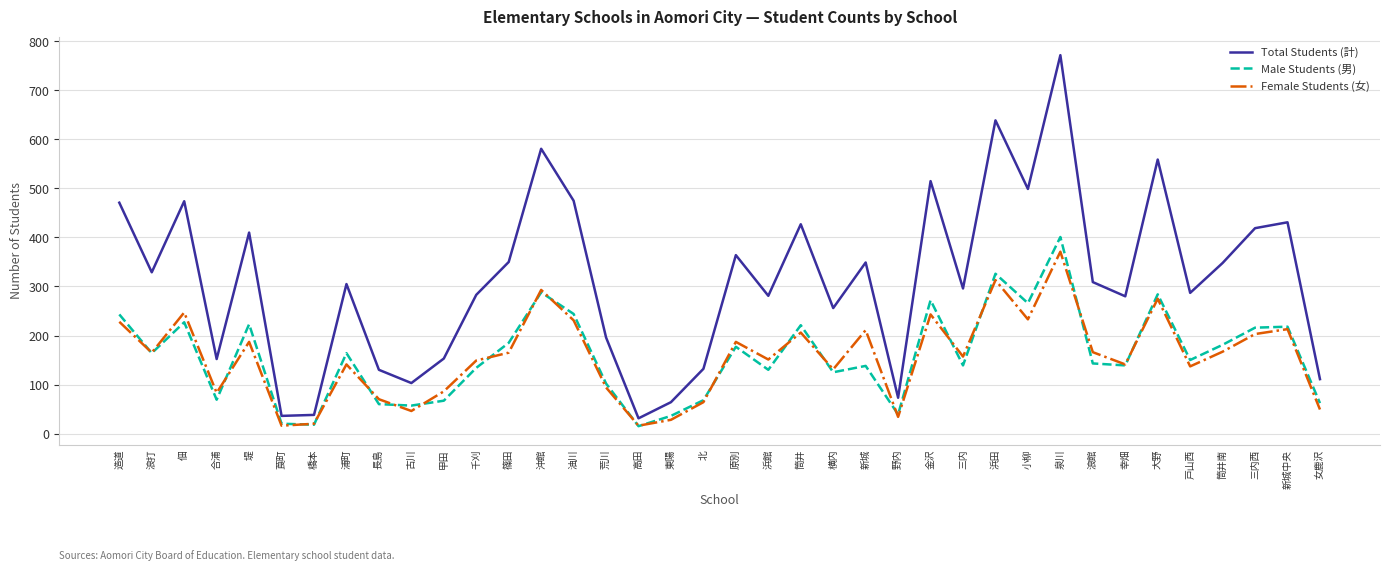

Is it true that Male Students (男) equals 221 at 筒井?

True